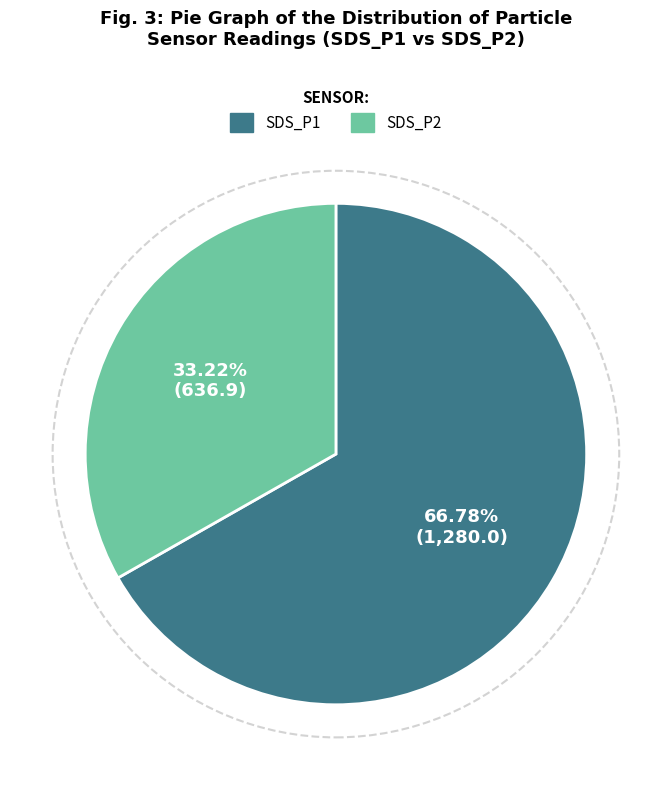

To the nearest percent, what is the combined percentage of SDS_P2 and SDS_P1?

100%